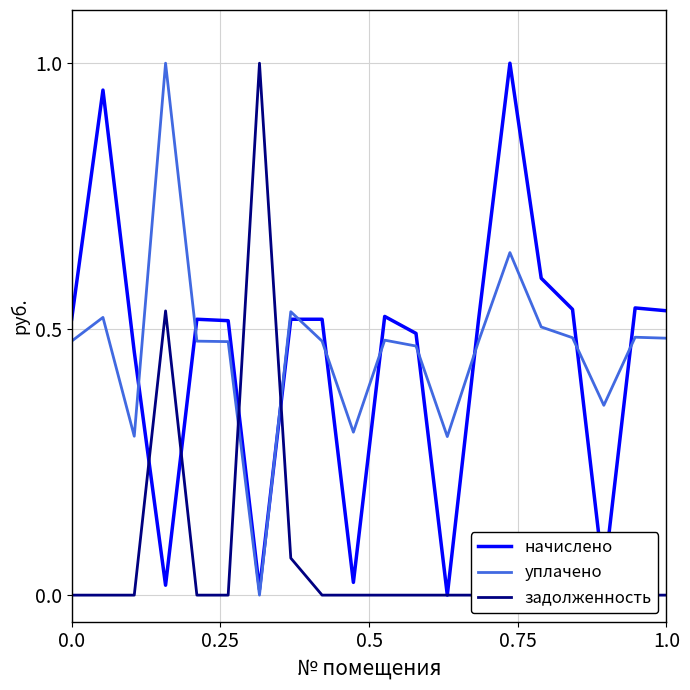

How many intersections are there between уплачено and задолженность?

2